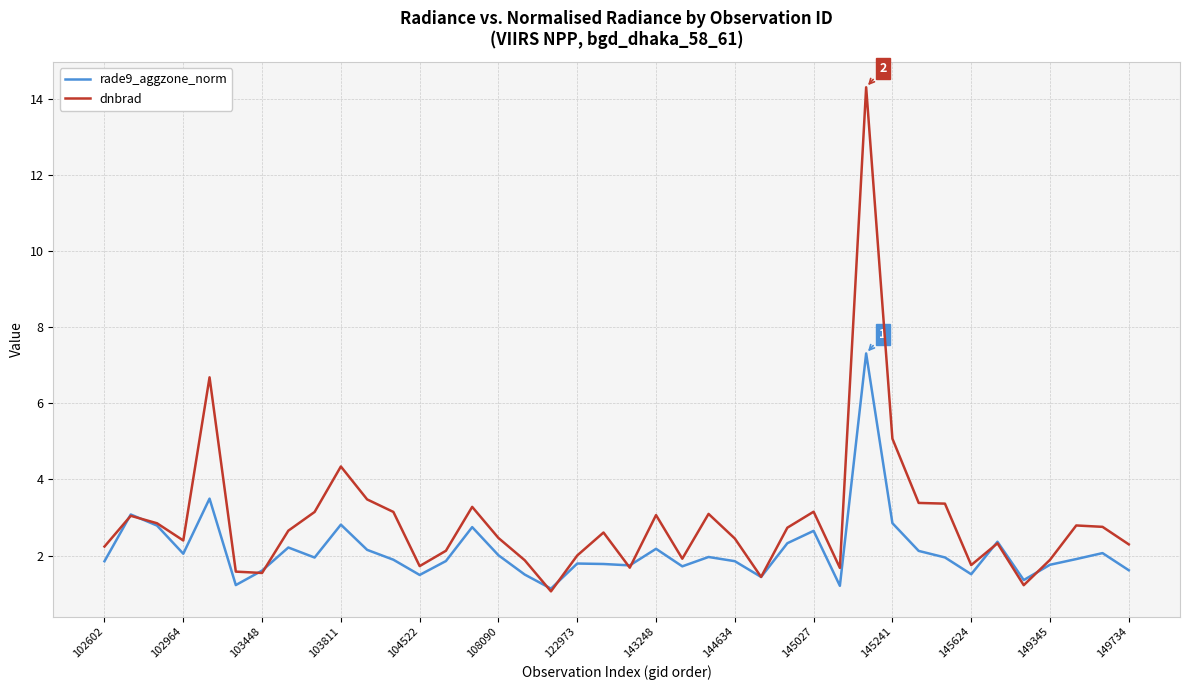

What is the difference between the maximum and minimum values in the rade9_aggzone_norm series?

6.2